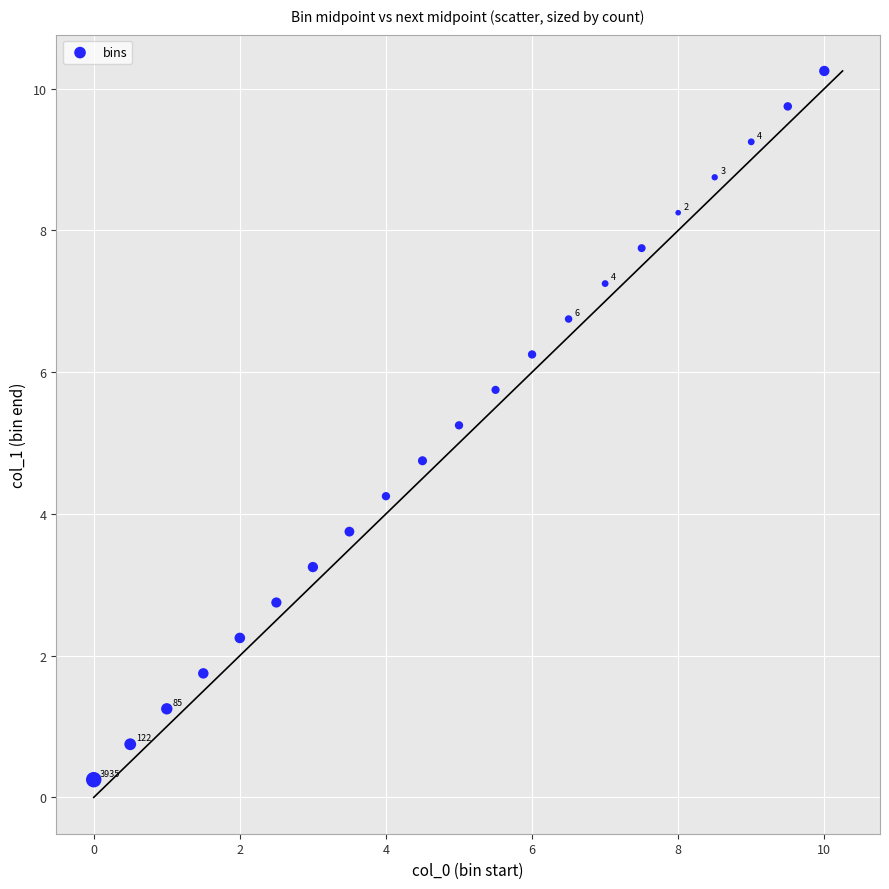

What is the range of X values (max minus min)?

10.0